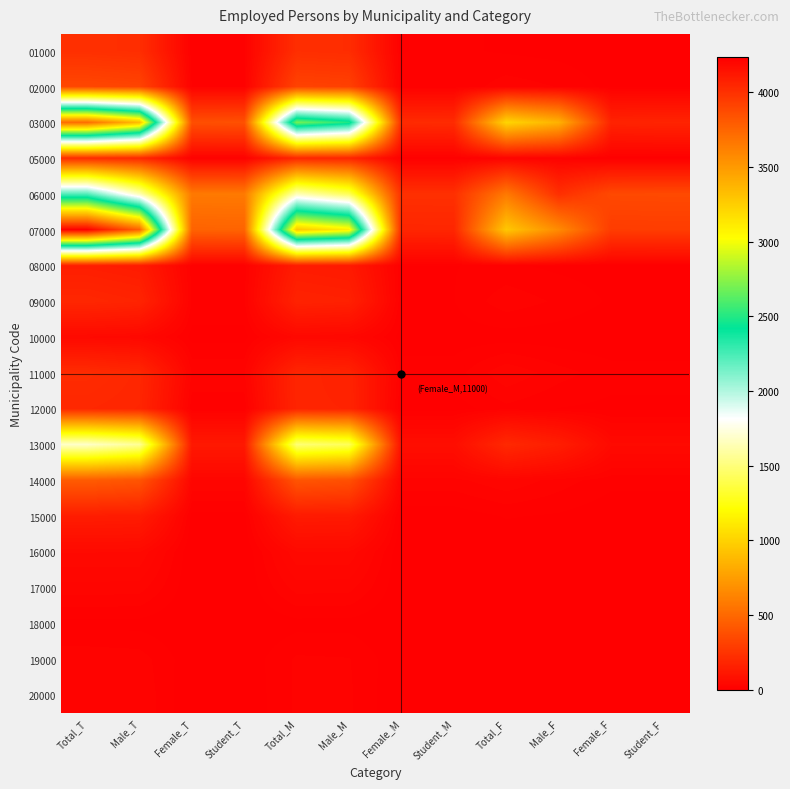

Which has a higher value, Female_M or Total_F?

Female_M